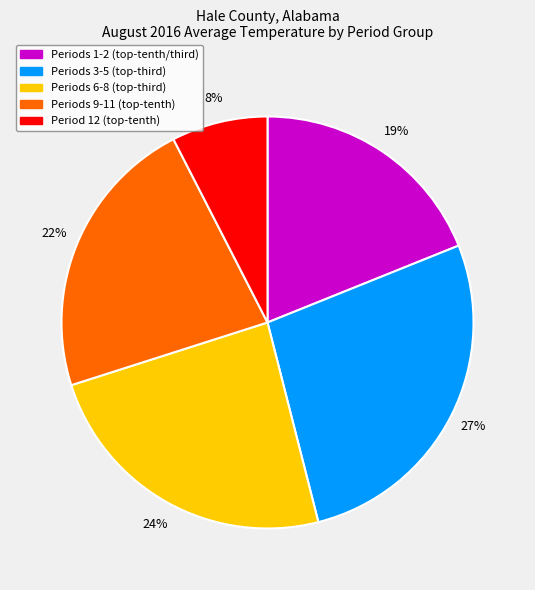

Does any single category account for the majority?

No